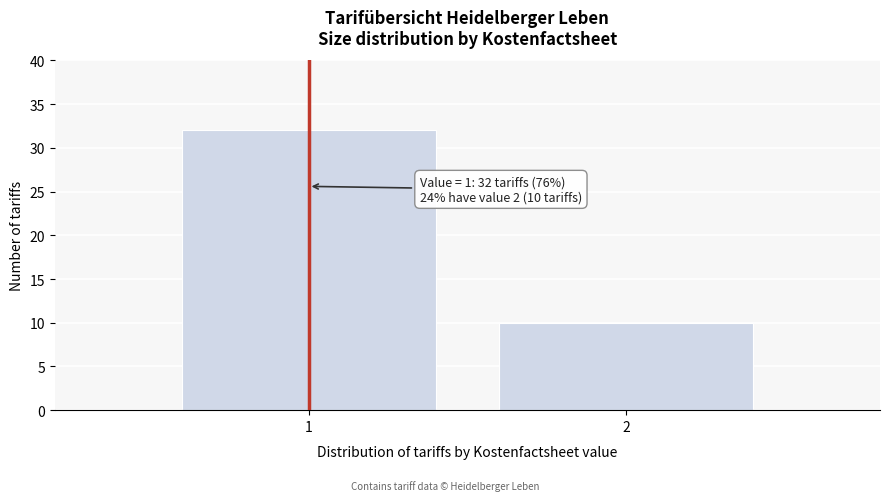

Reading left to right, extract all data points from this chart.

32	10